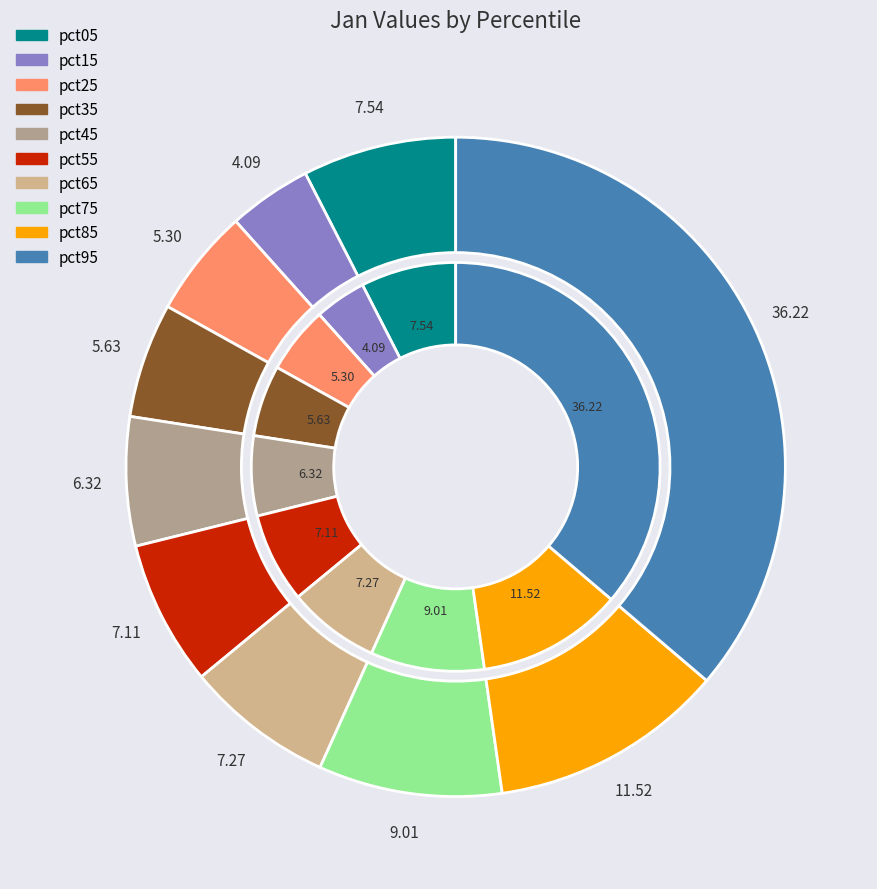

Is it true that pct45 is 6% of the pie?

True